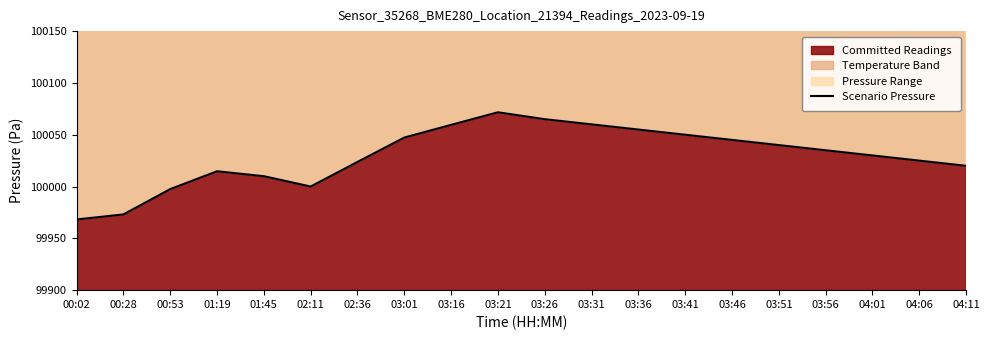

What is the label of the 8th point from the left?

03:01